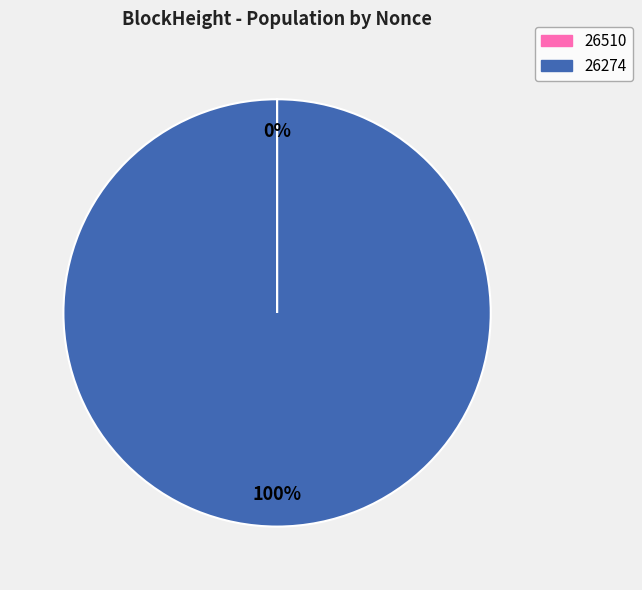

Which category has the biggest portion of the pie?

26274